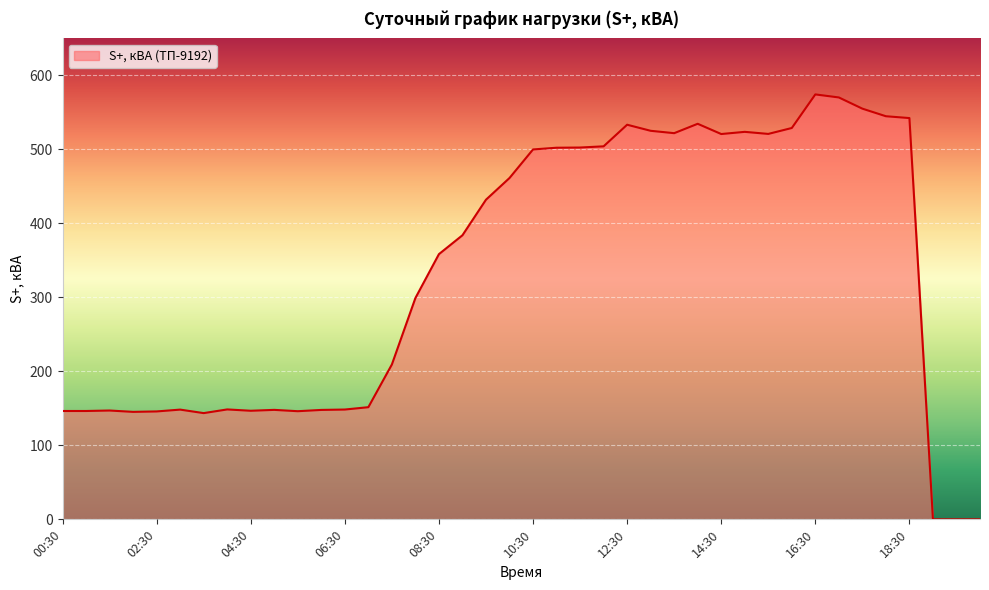

What is the difference between the maximum and minimum values?

574.3